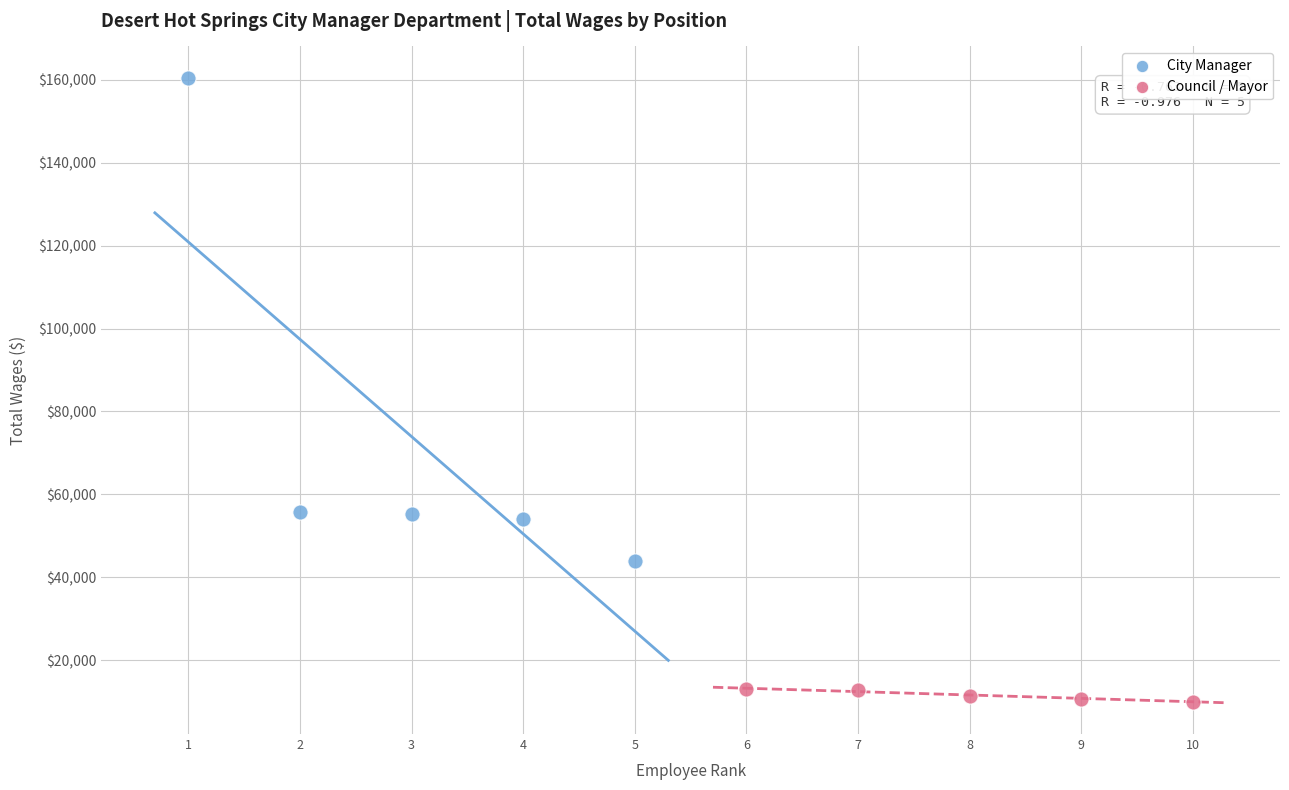

Which series reaches the minimum Y coordinate?

Council / Mayor